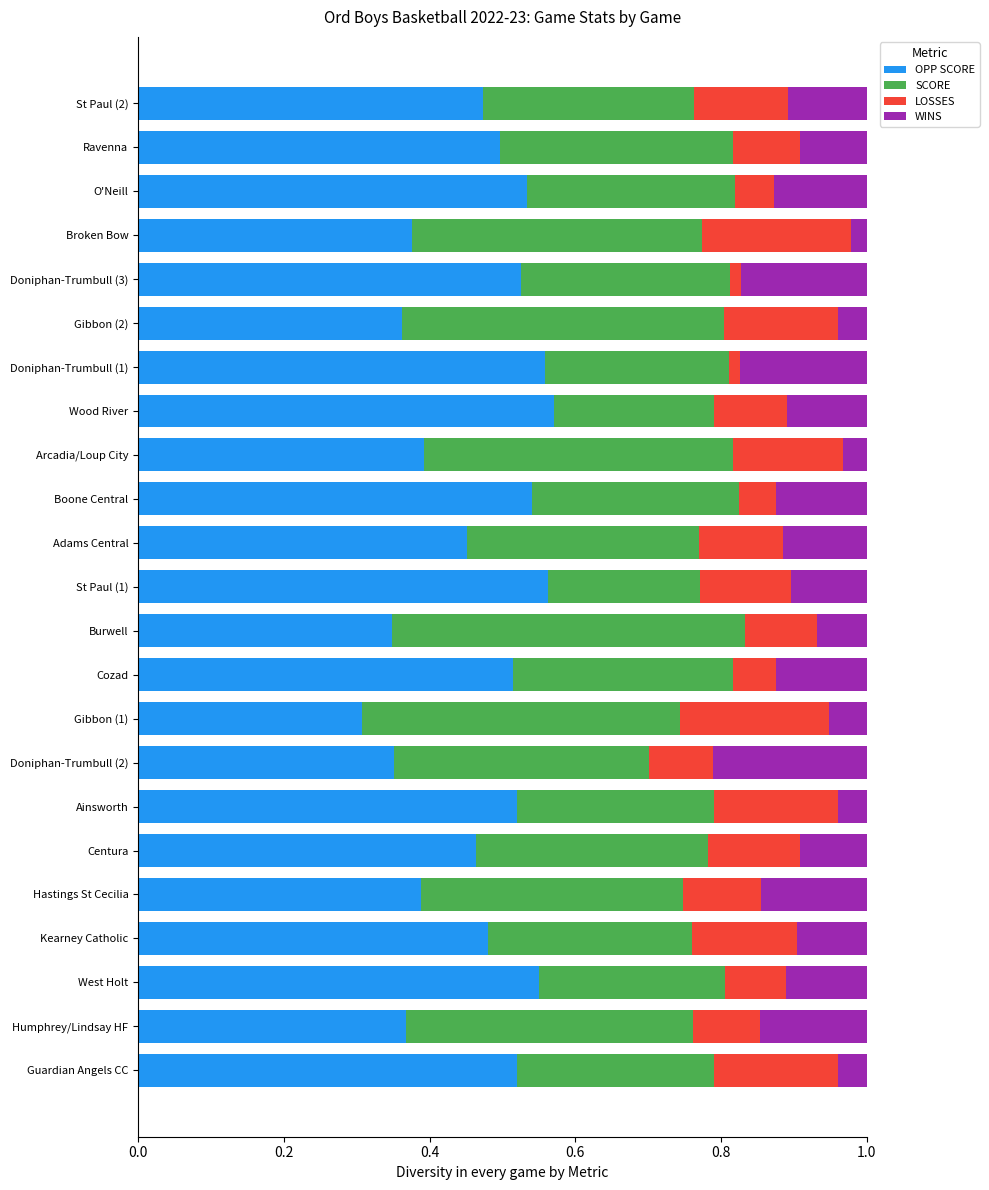

How many distinct data groups are displayed?

4